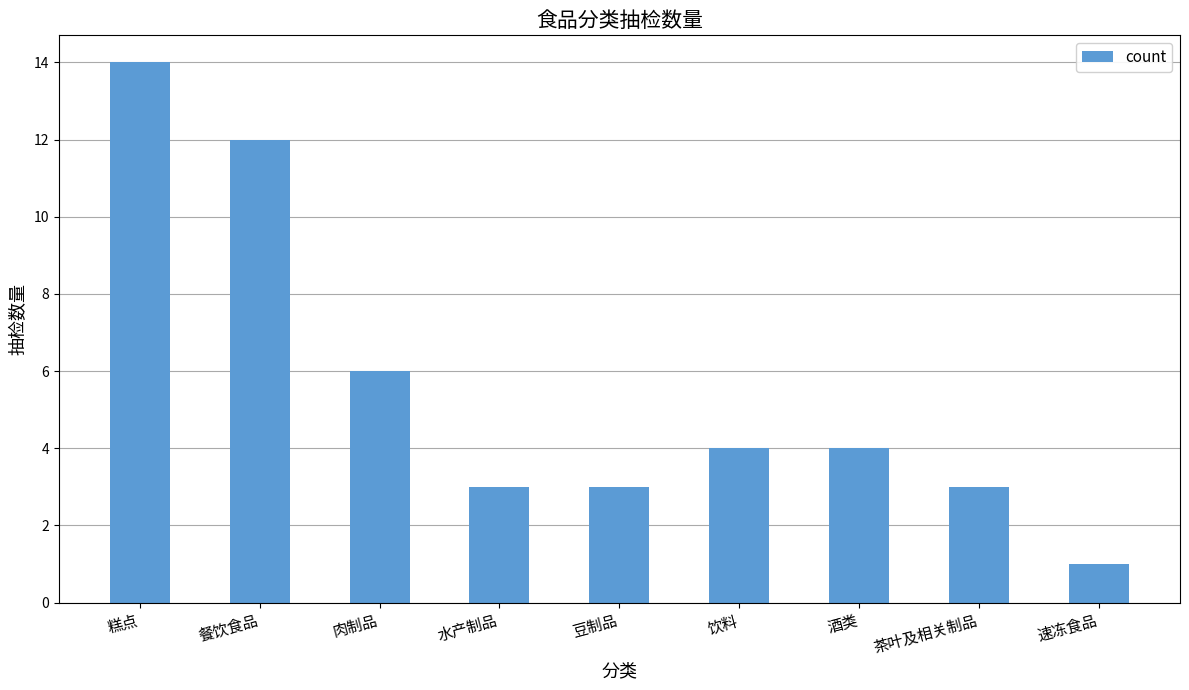

What is the label of the 4th bar from the right?

饮料